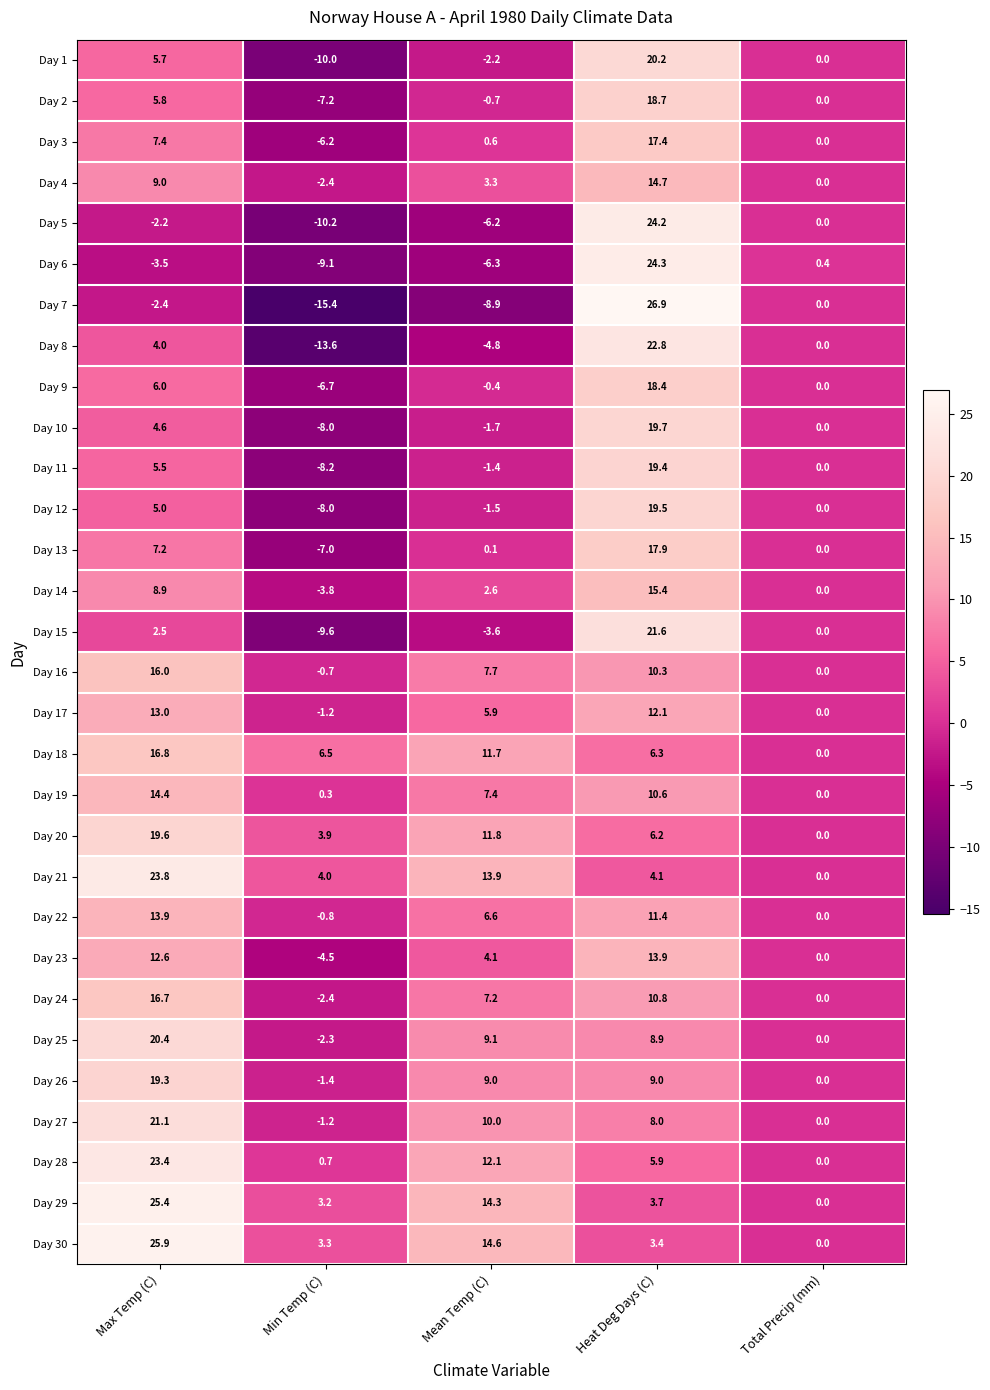

At how many categories does at least one series exceed 18?

2